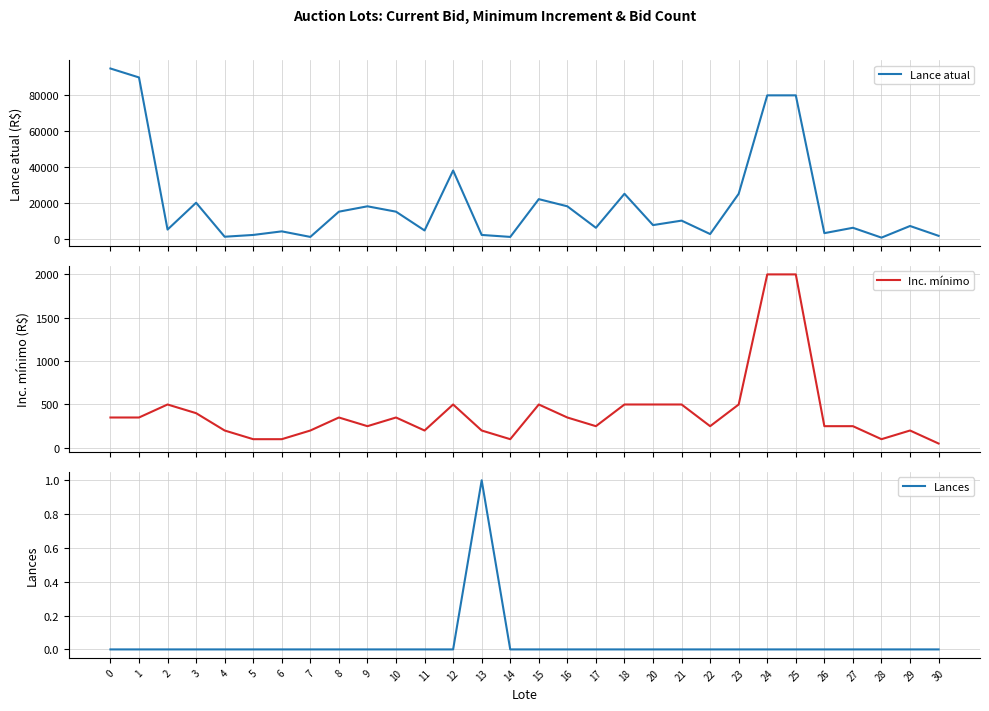

The Lance atual series shows 1592 at 7. True or false?

False